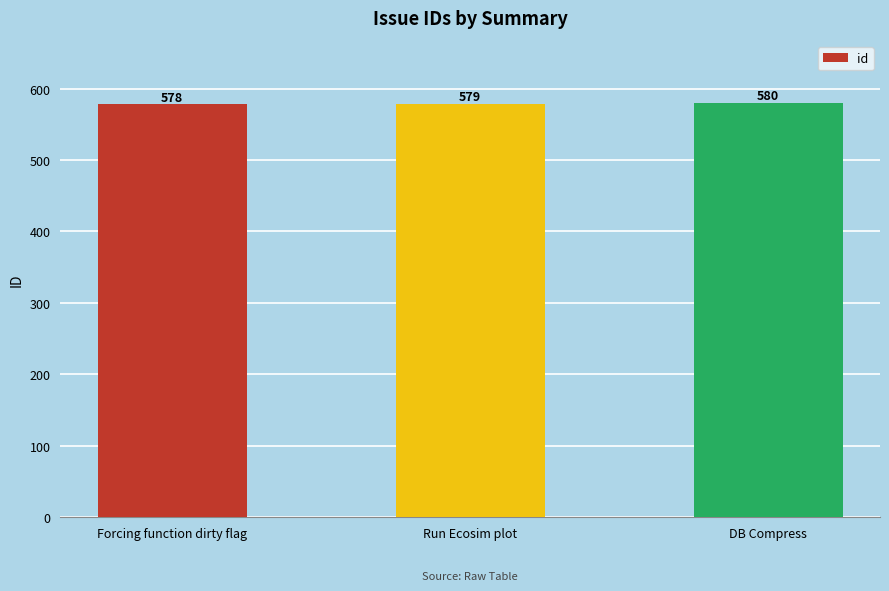

Reading left to right, extract all data points from this chart.

578	579	580